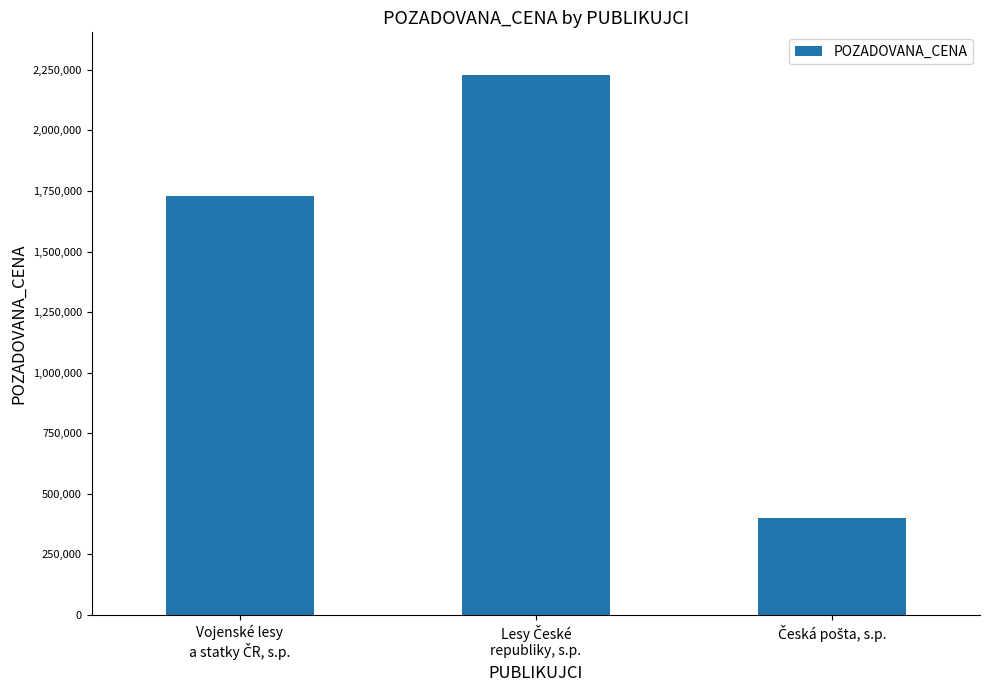

What is the difference between the maximum and minimum values?

1826940